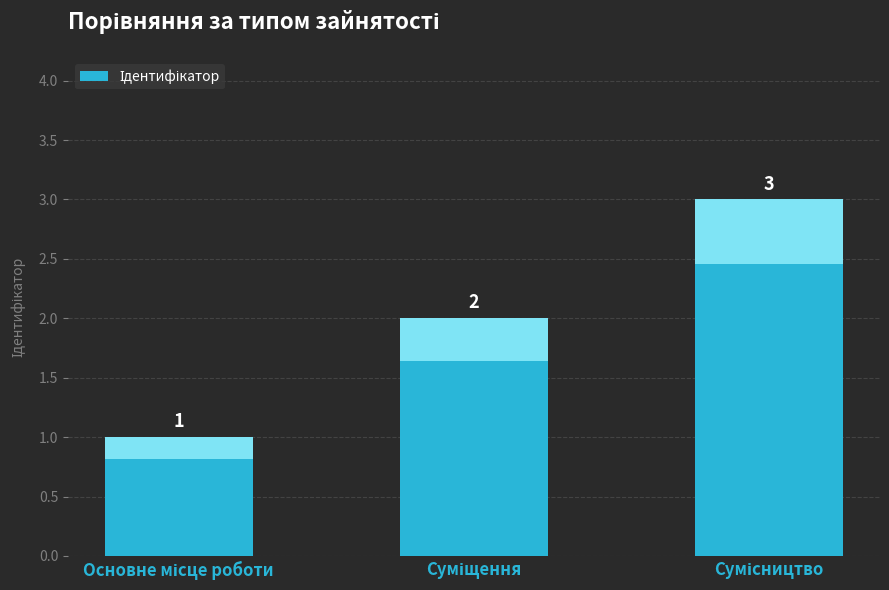

What is the maximum value shown in the chart?

3